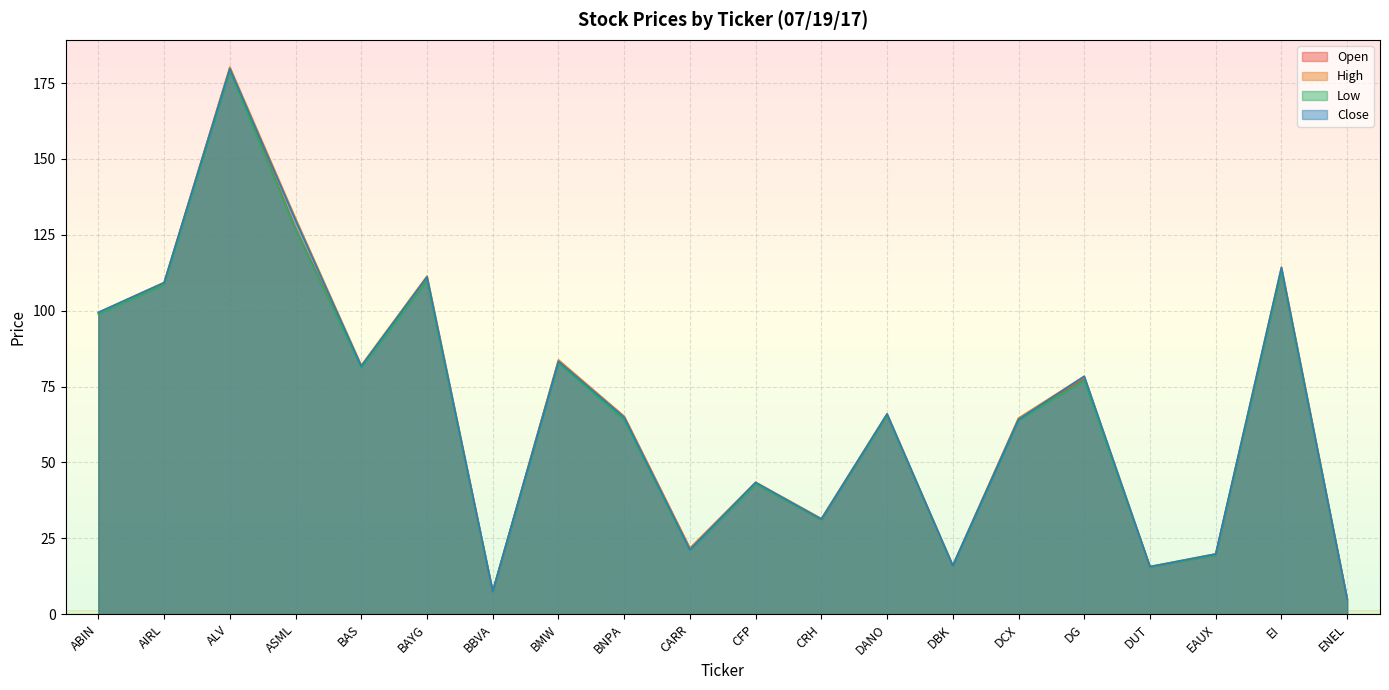

What is the value of the Open point at the 10th from the left?

21.7